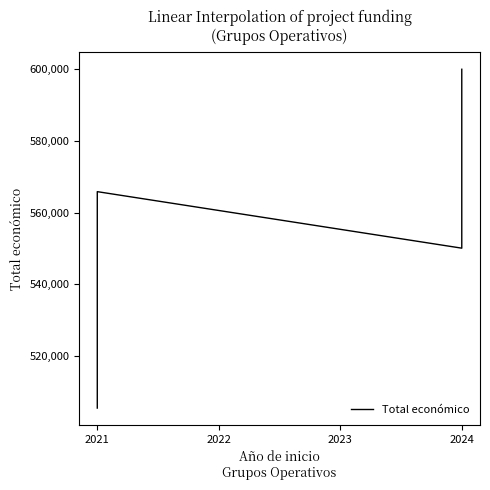

What is the value of the 3rd point from the left?

550111